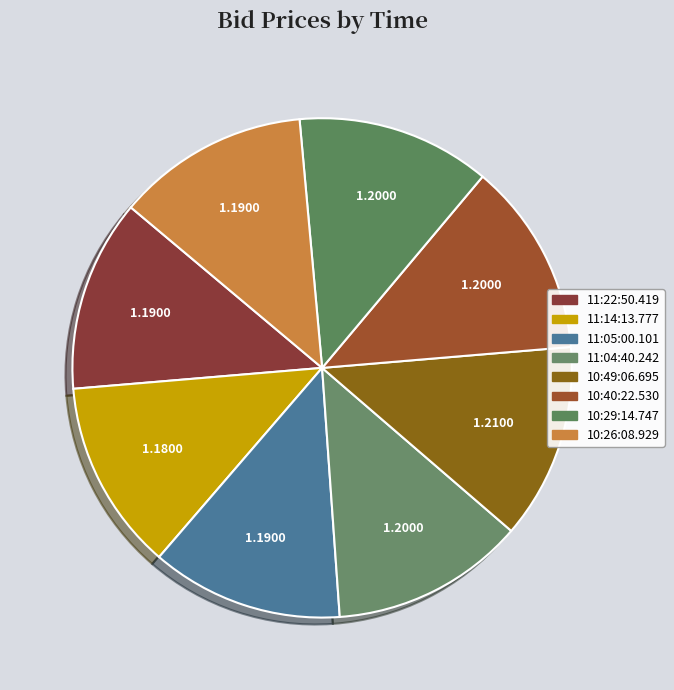

How many slices are in this pie chart?

8